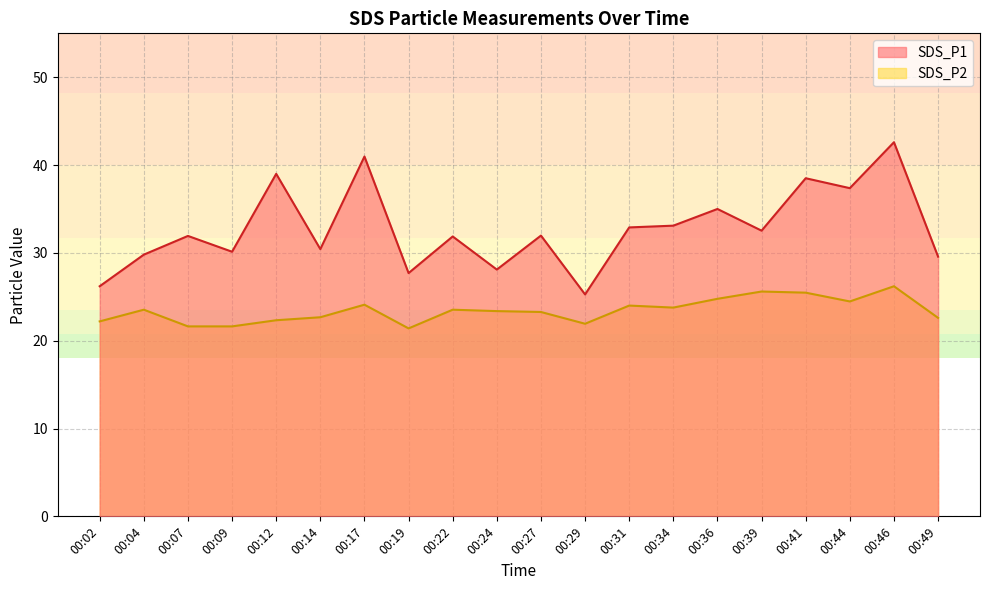

Is it true that SDS_P1 equals 32.0 at 00:27?

True